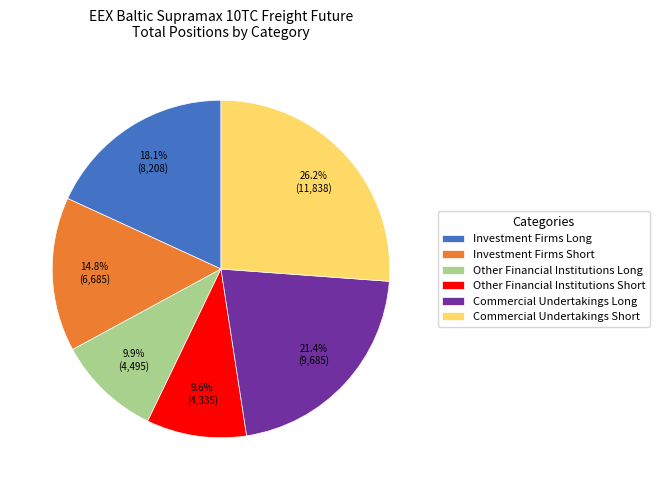

Is Other Financial Institutions Short the majority of the pie?

No